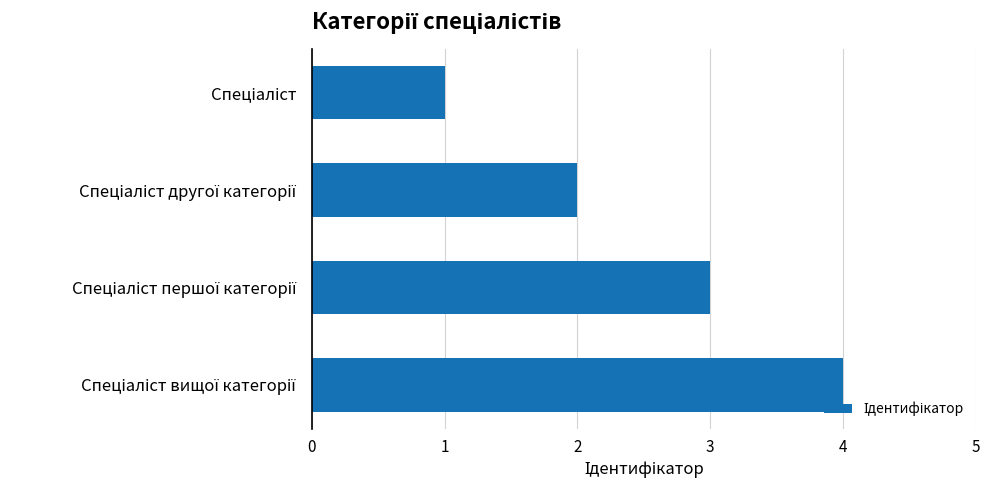

What is the difference between the maximum and minimum values?

3